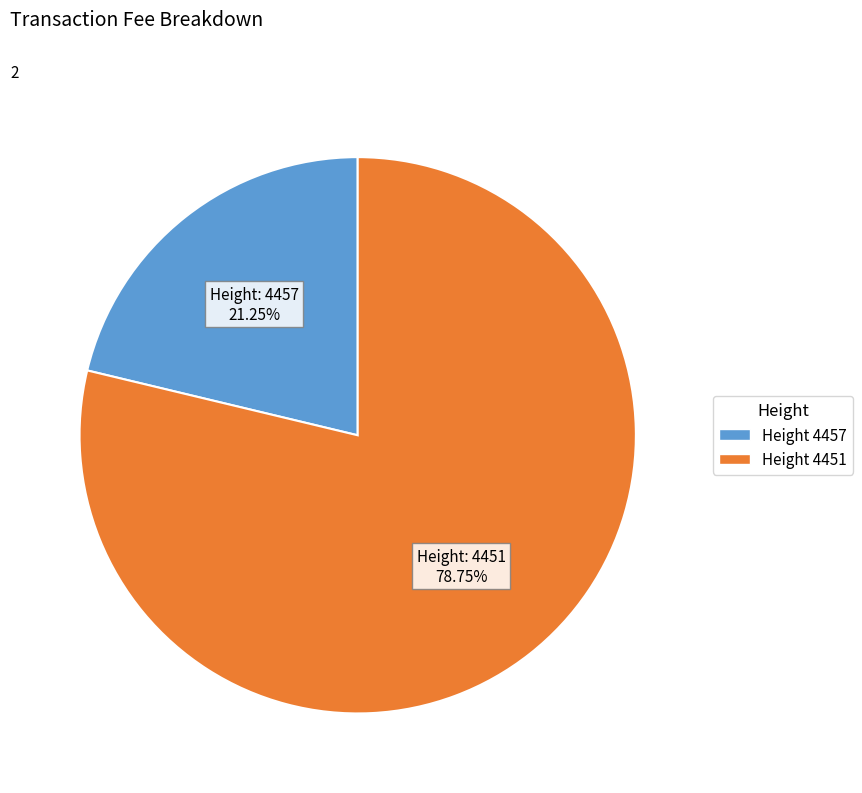

How many segments does this pie chart have?

2